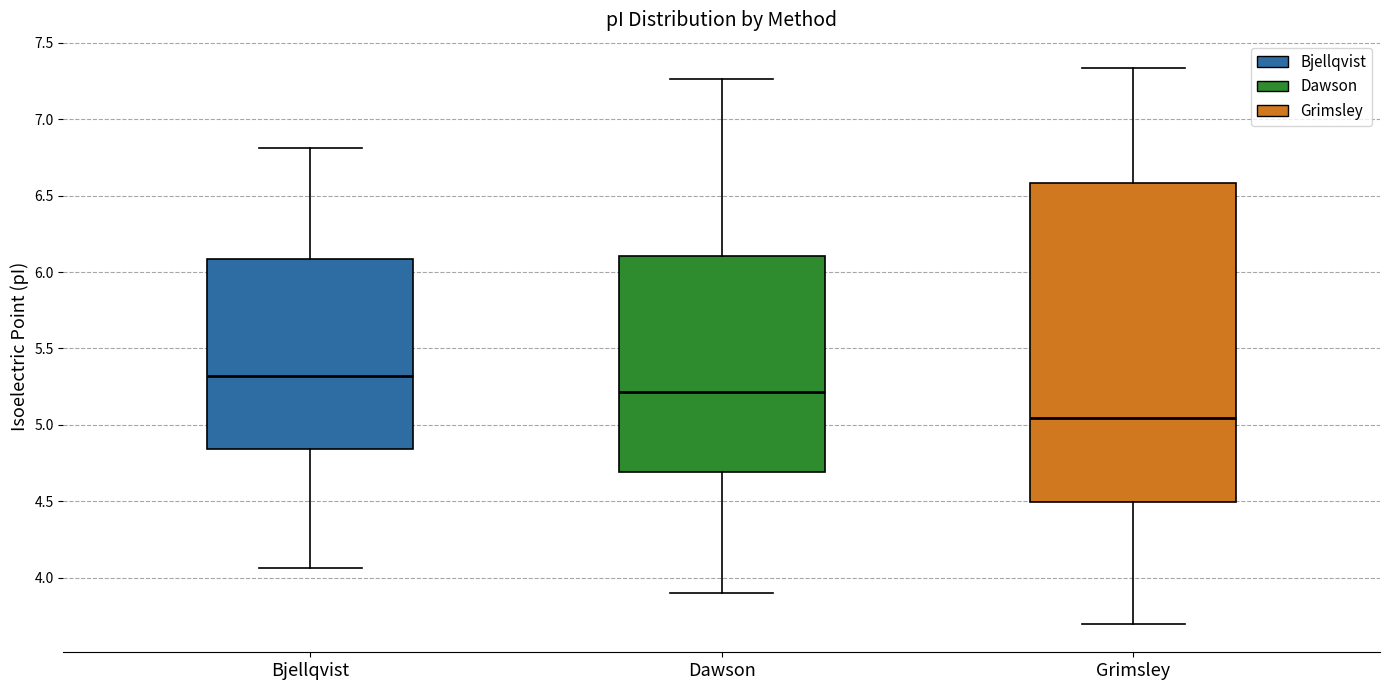

Reading left to right, read every box against the y-axis: the position of its median line, the range the box covers, and the ends of its whiskers. The values are not printed on the chart, so give them approximately, as read against the axis.

Bjellqvist: median 5.30, box 4.85 to 6.10, whiskers 4.05 to 6.80
Dawson: median 5.20, box 4.70 to 6.10, whiskers 3.90 to 7.25
Grimsley: median 5.05, box 4.50 to 6.60, whiskers 3.70 to 7.35